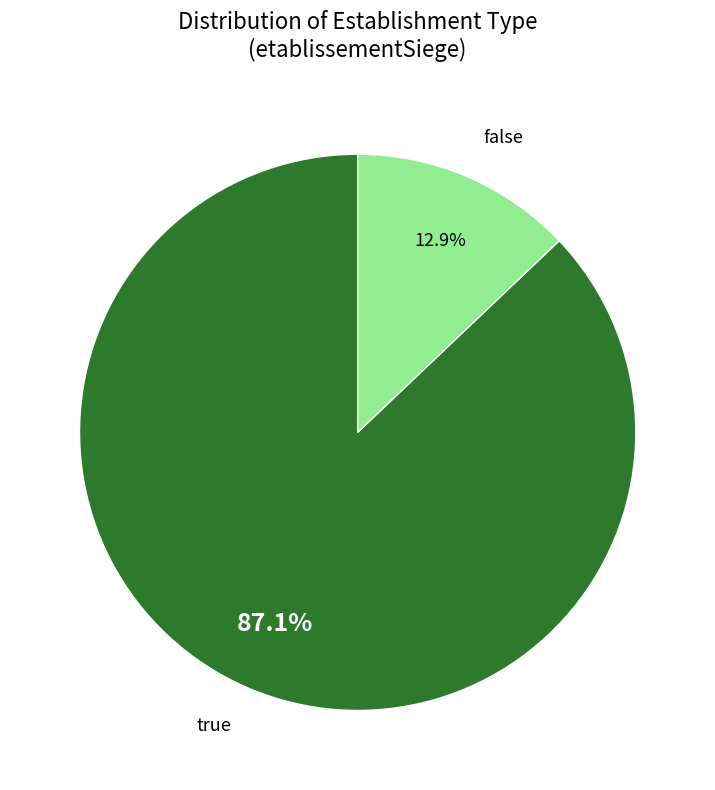

Does any single category account for the majority?

Yes